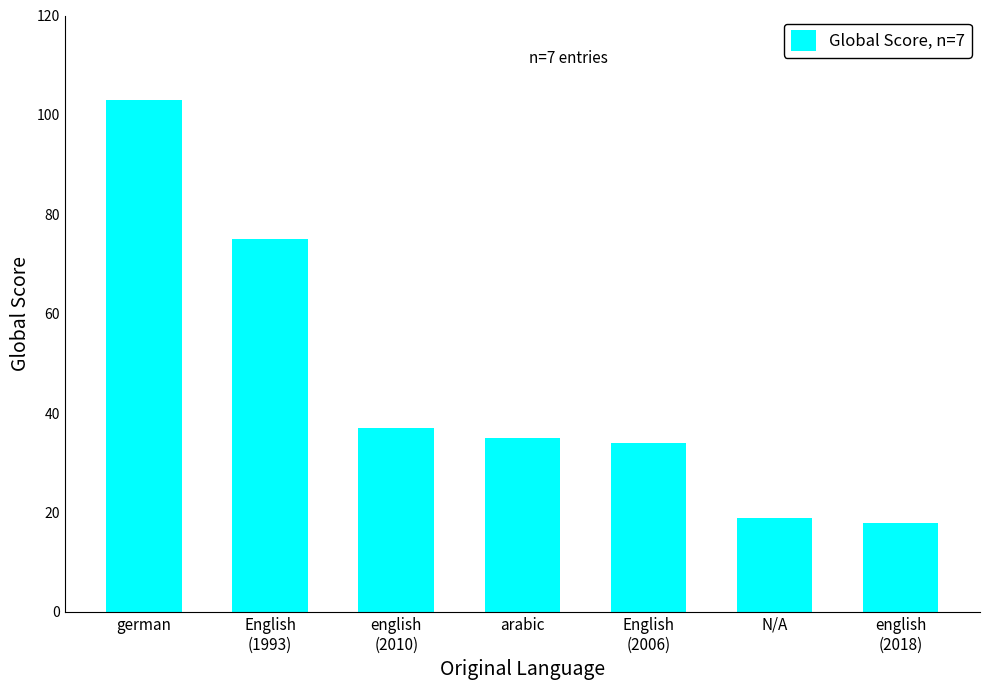

Which label corresponds to the largest value in the chart?

german